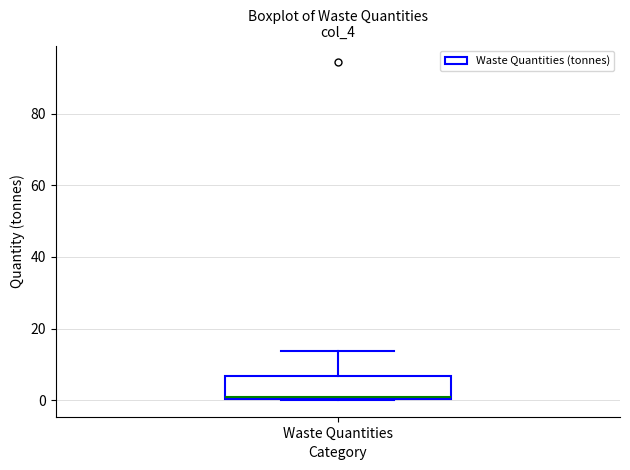

Transcribe this box plot: give where the median line is, the range the box spans, and where the two whiskers end, as read against the y-axis. The values are not printed on the chart, so give them approximately, as read against the axis.

median 0, box 0 to 6, whiskers 0 to 14